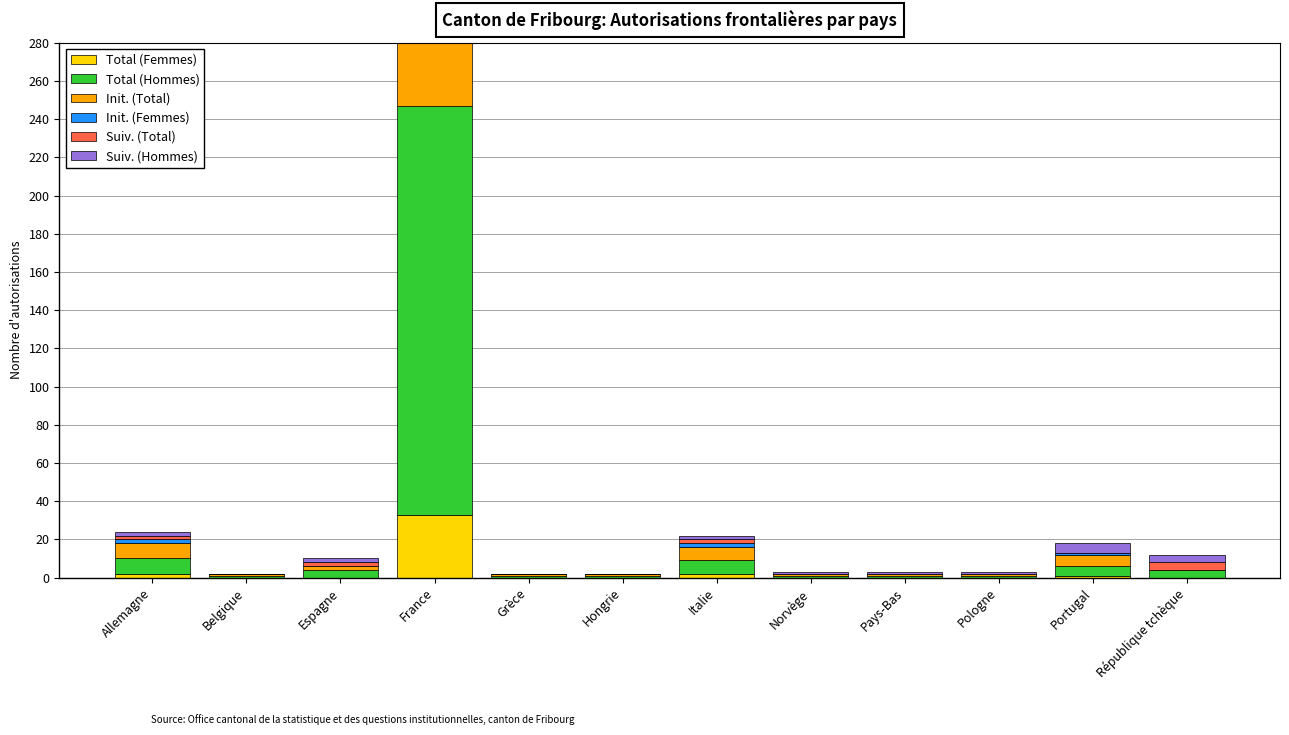

The Total (Hommes) series shows 1 at Pays-Bas. True or false?

False